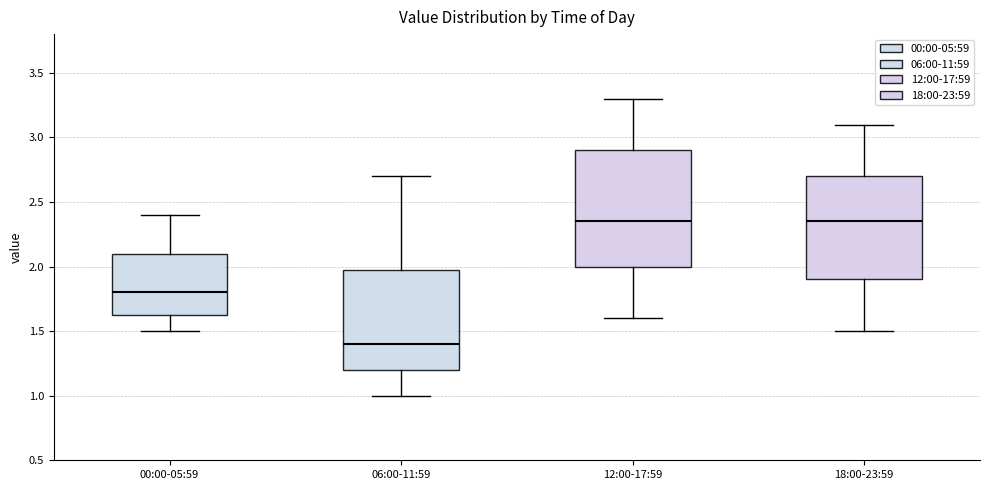

Reading left to right, read every box against the y-axis: the position of its median line, the range the box covers, and the ends of its whiskers. The values are not printed on the chart, so give them approximately, as read against the axis.

00:00-05:59: median 1.80, box 1.65 to 2.10, whiskers 1.50 to 2.40
06:00-11:59: median 1.40, box 1.20 to 2.00, whiskers 1.00 to 2.70
12:00-17:59: median 2.35, box 2.00 to 2.90, whiskers 1.60 to 3.30
18:00-23:59: median 2.35, box 1.90 to 2.70, whiskers 1.50 to 3.10